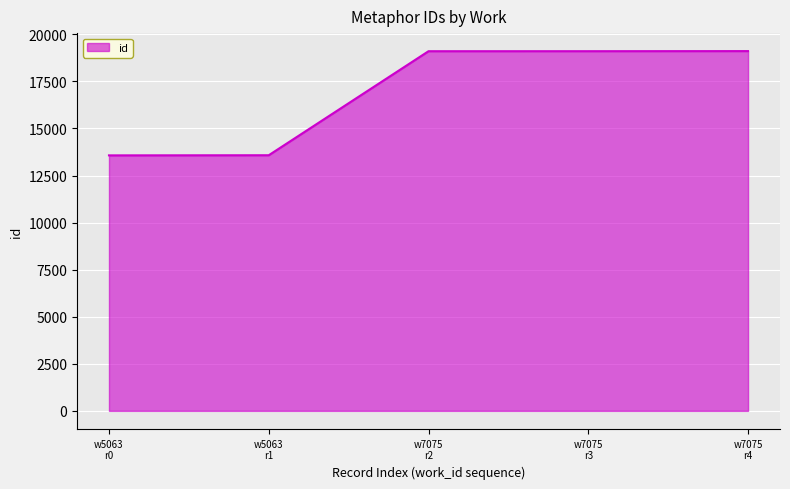

True or false: there are more than 2 points higher than both neighbors.

False